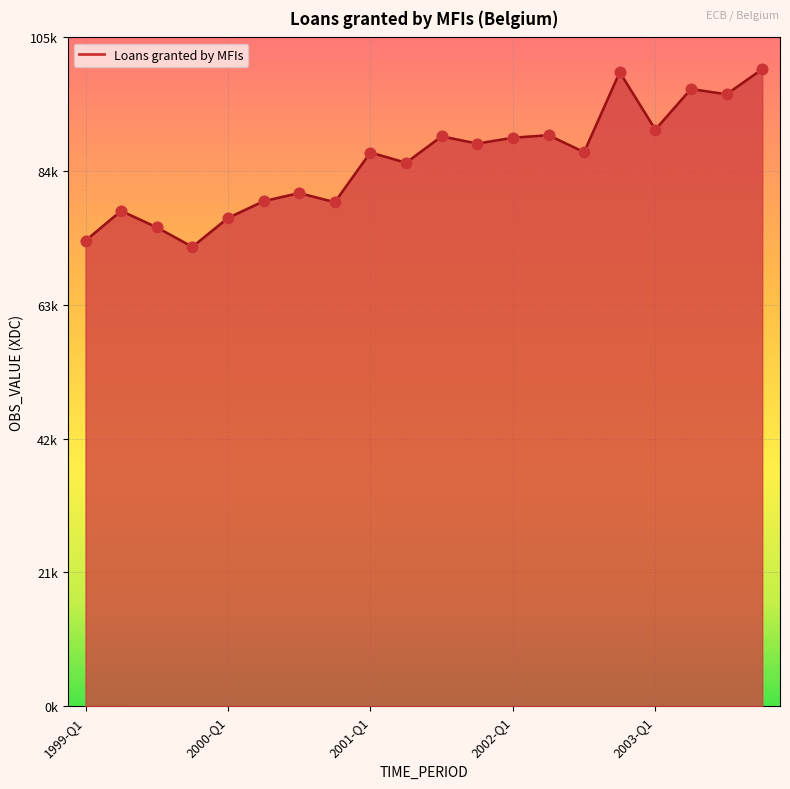

Which has a higher value, 2000-Q1 or 2001-Q2?

2001-Q2